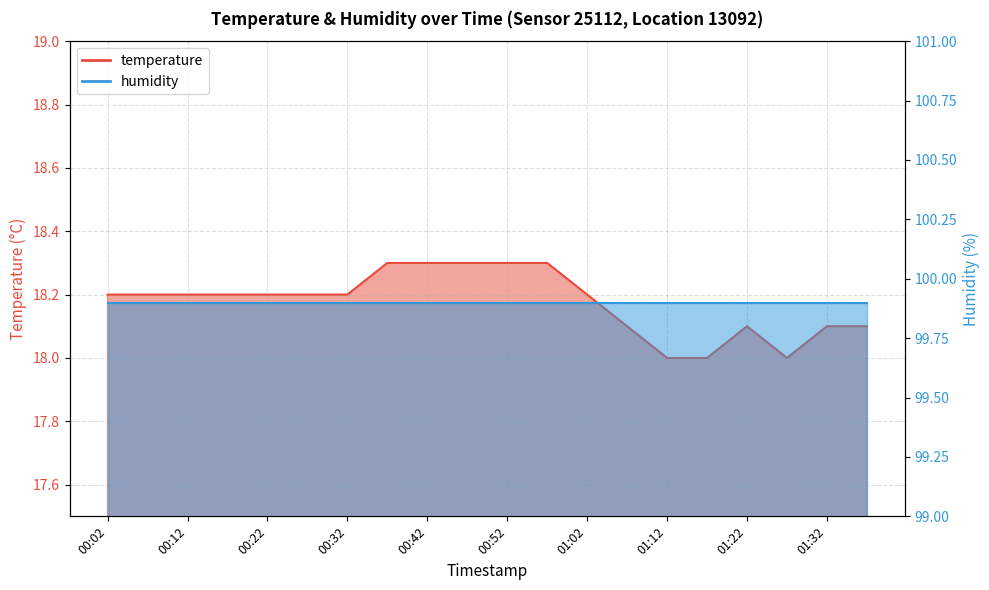

How many values exceed 18?

17